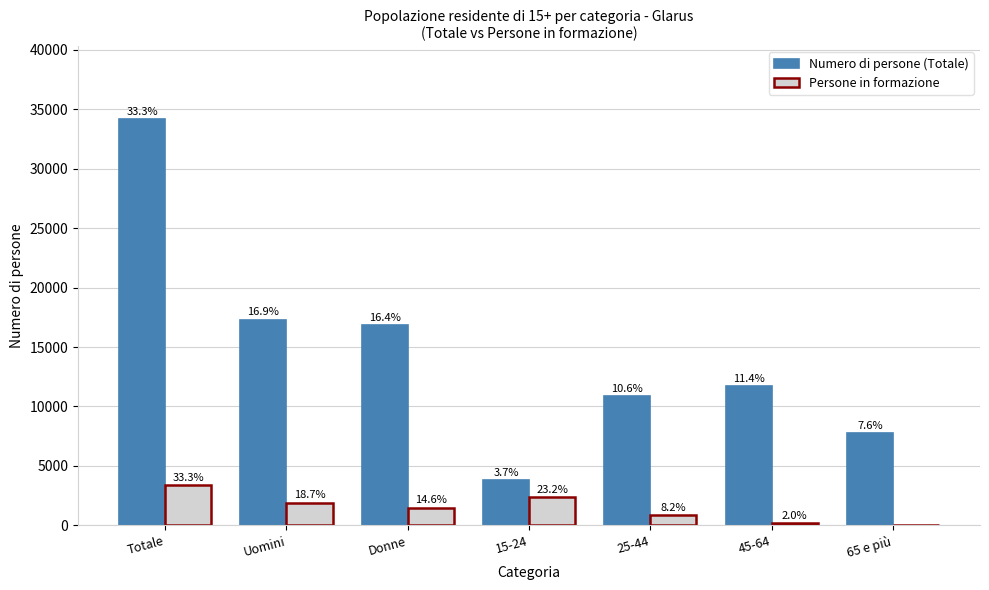

Which series changed the most between 25-44 and 65 e più?

Numero di persone (Totale)